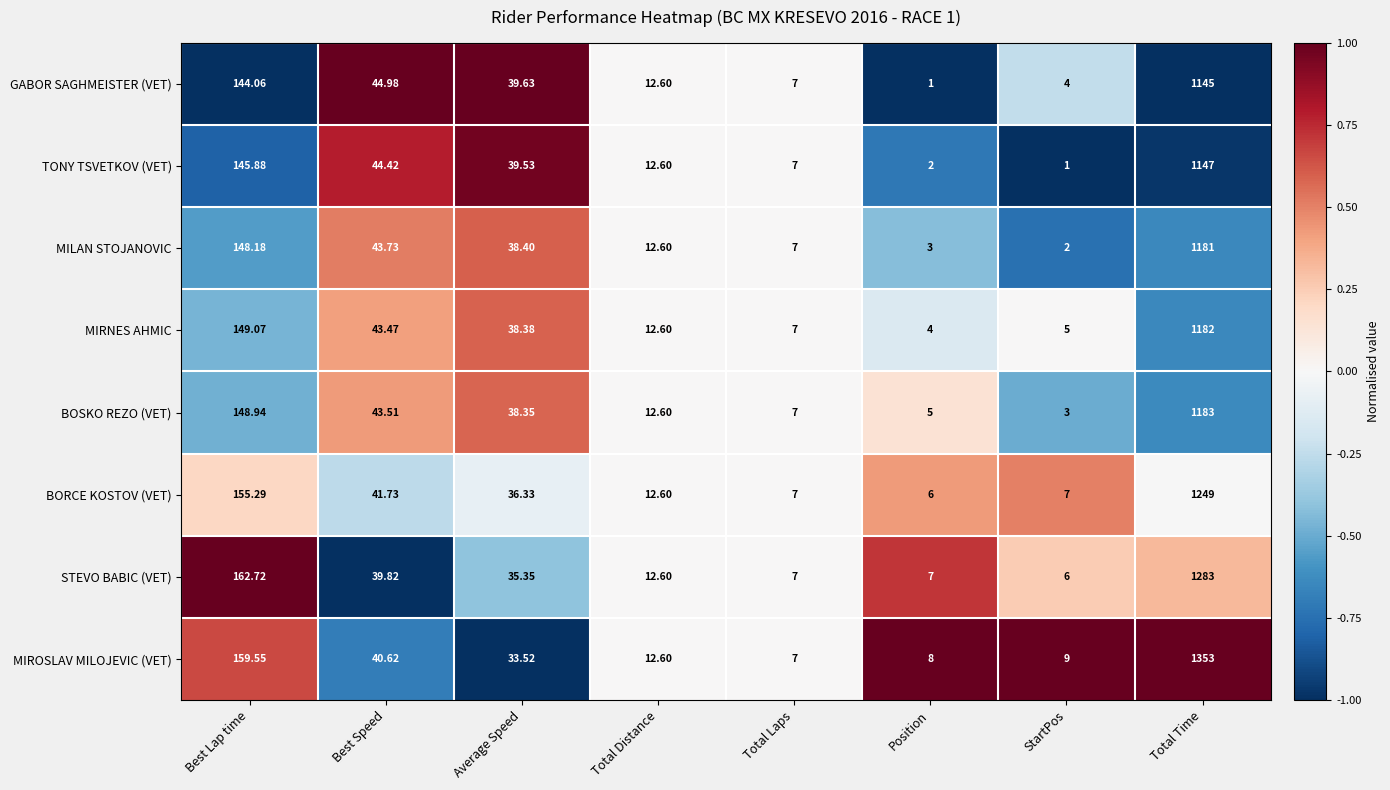

Which category has the highest value across all series?

Total Time